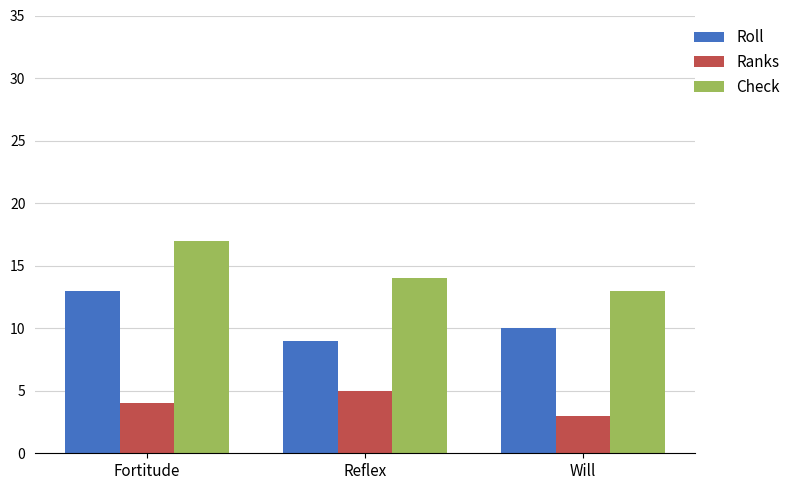

True or false: Roll has a value of 9 at Reflex.

True